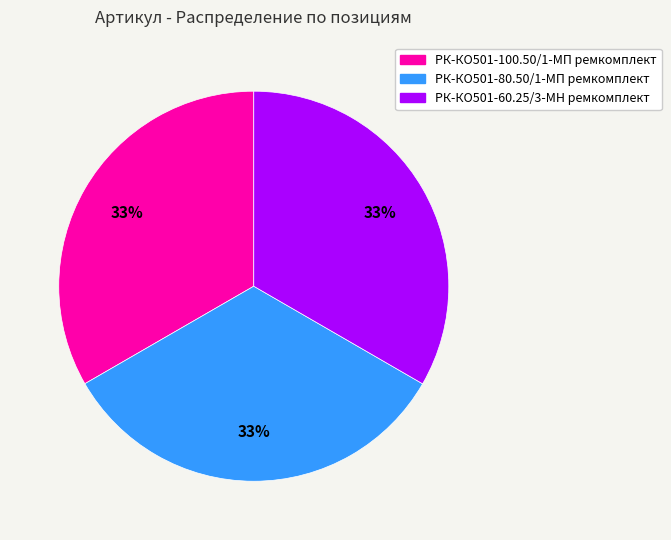

Count the number of slices in the pie.

3